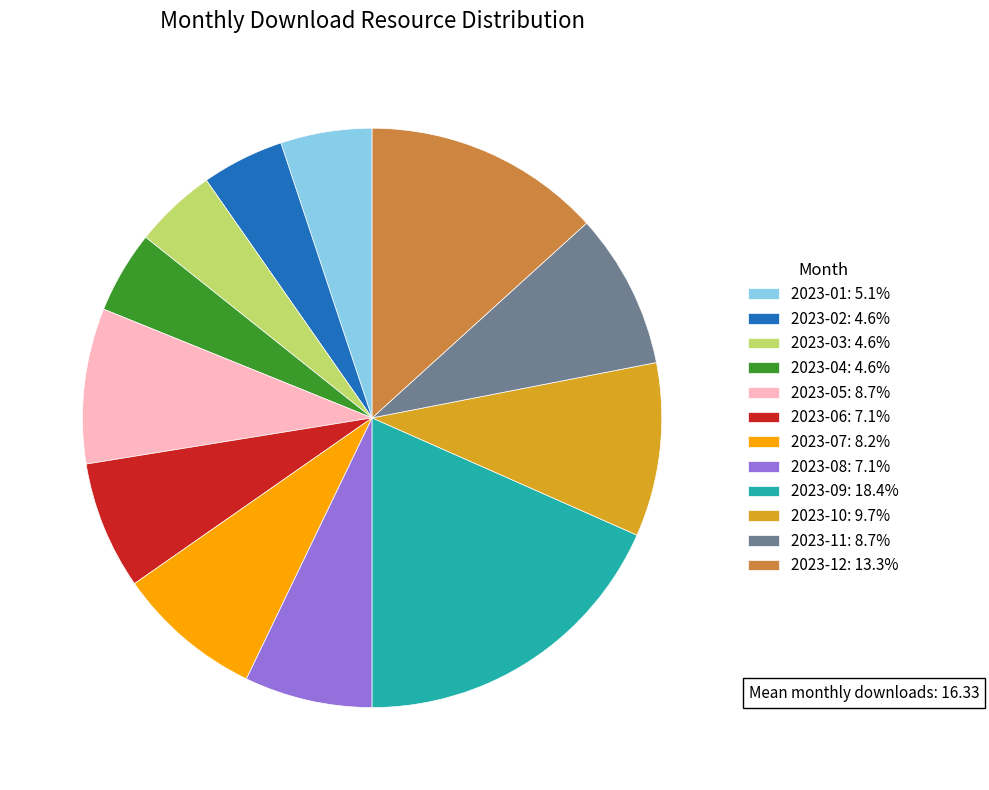

Is the sum of 2023-11 and 2023-09 greater than half?

No